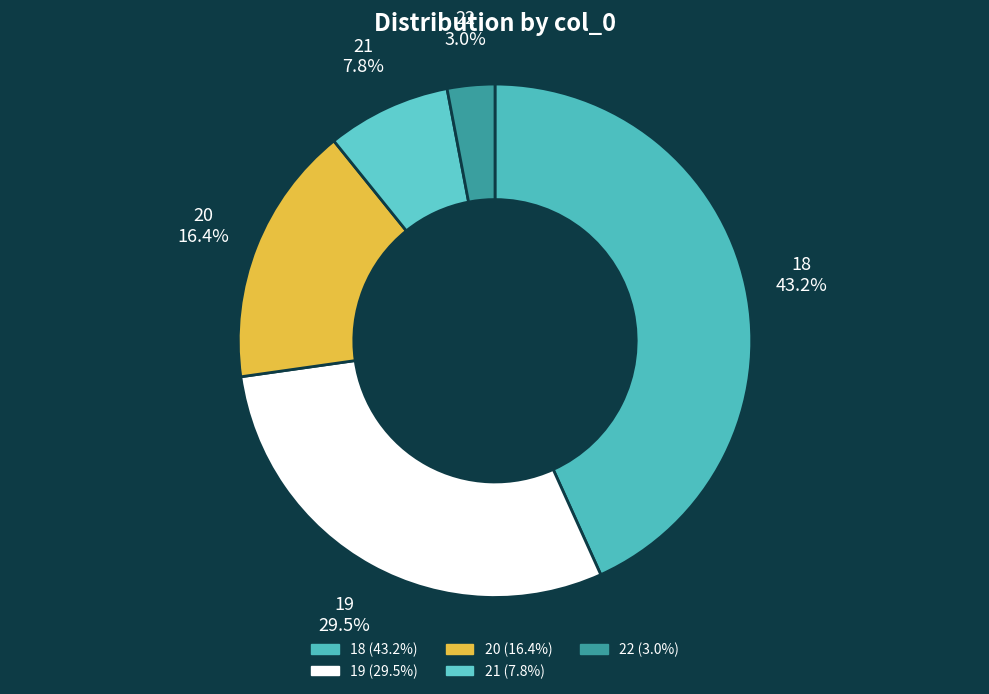

Is the sum of 22 and 21 greater than half?

No